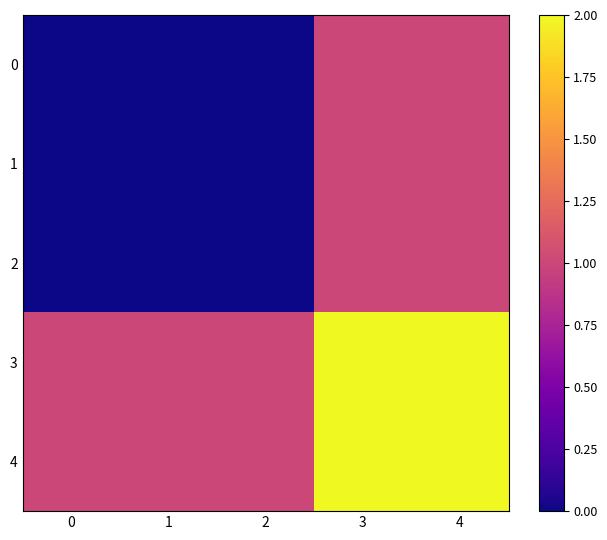

At how many categories does at least one series exceed 0?

5